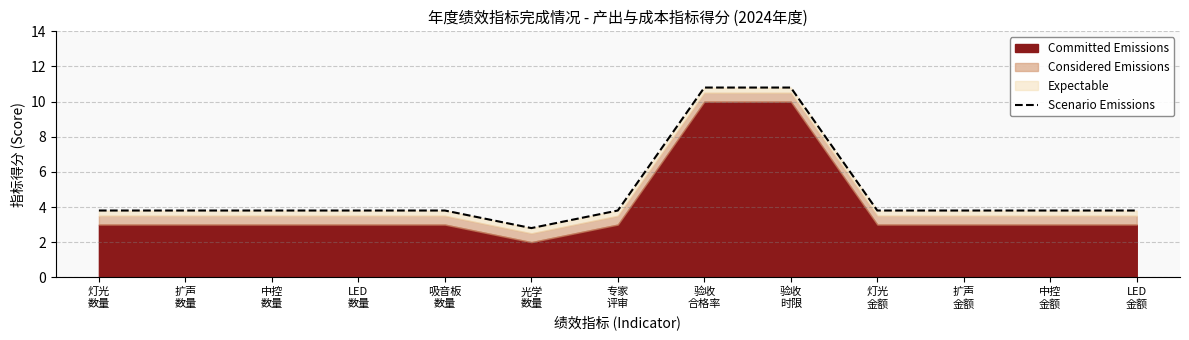

Which has a higher value, LED
数量 or 光学
数量?

LED
数量